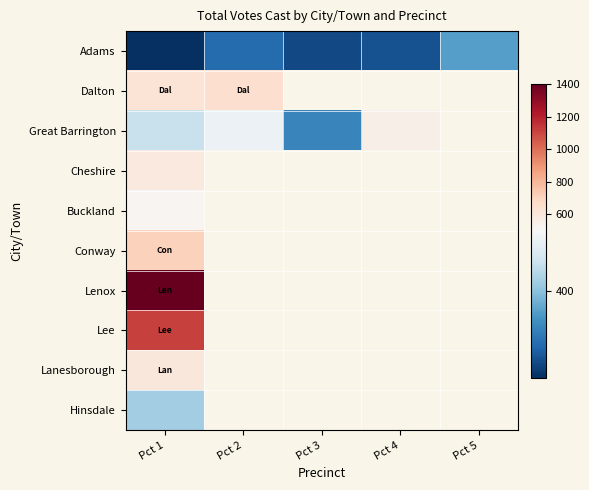

Which category has the highest value across all series?

Pct 1